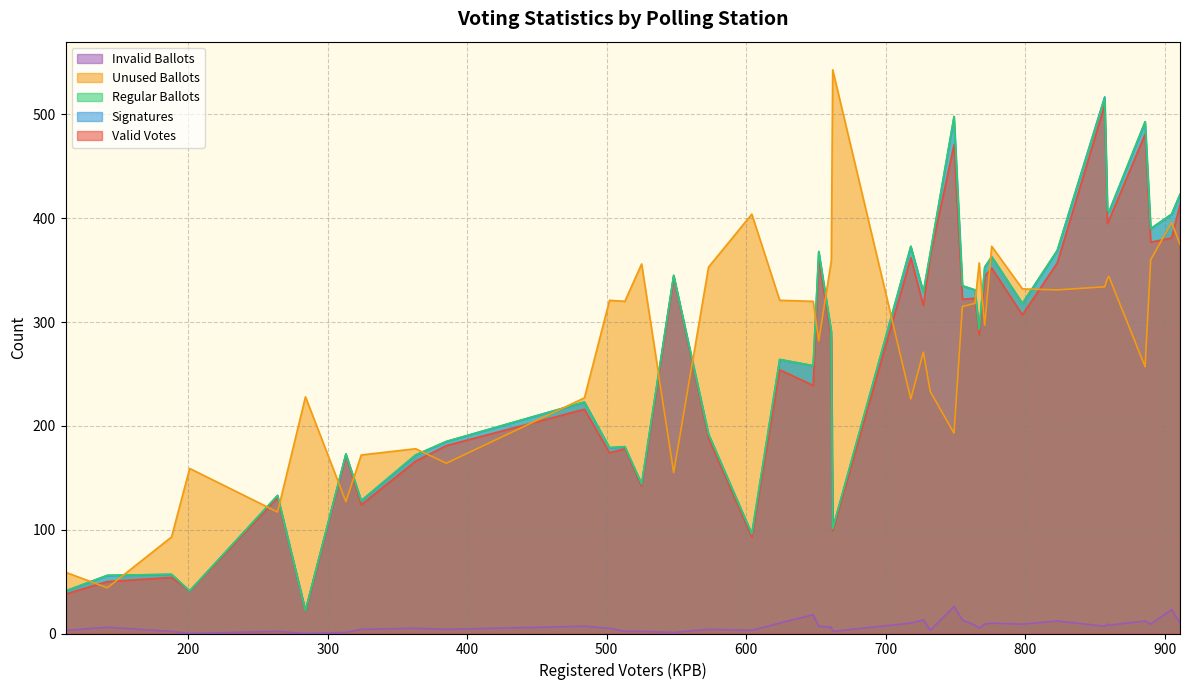

What is the sum of all Unused Ballots values?

10956